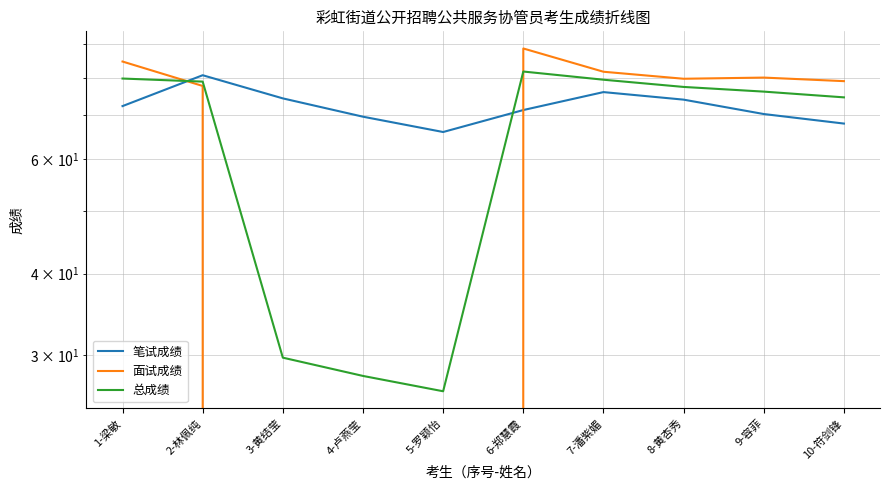

Reading left to right, extract all data points from this chart.

笔试成绩: 1-梁敏=72.3	2-林佩纯=80.7	3-黄结莹=74.3	4-卢燕莹=69.7	5-罗颖怡=66.0	6-郑慧霞=71.3	7-潘紫媚=76.0	8-黄杏秀=74.0	9-容菲=70.3	10-符剑锋=68.0
面试成绩: 1-梁敏=84.7	2-林佩纯=77.7	3-黄结莹=0.0	4-卢燕莹=0.0	5-罗颖怡=0.0	6-郑慧霞=88.7	7-潘紫媚=81.7	8-黄杏秀=79.7	9-容菲=80.0	10-符剑锋=79.0
总成绩: 1-梁敏=79.7	2-林佩纯=78.9	3-黄结莹=29.7	4-卢燕莹=27.9	5-罗颖怡=26.4	6-郑慧霞=81.7	7-潘紫媚=79.4	8-黄杏秀=77.4	9-容菲=76.1	10-符剑锋=74.6